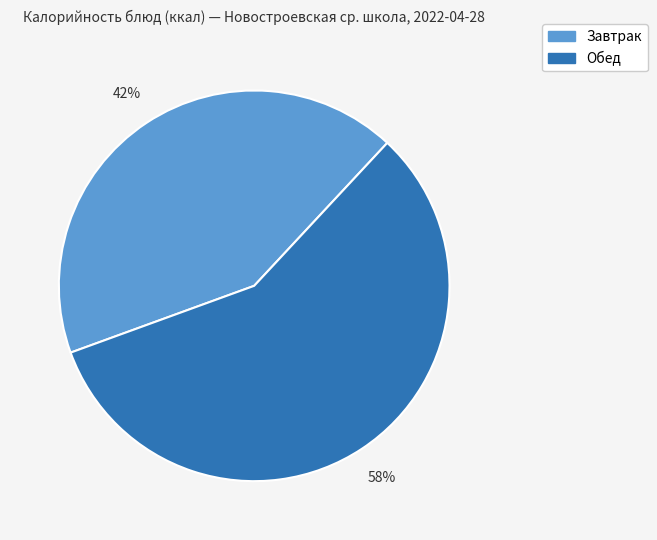

Count the number of slices in the pie.

2